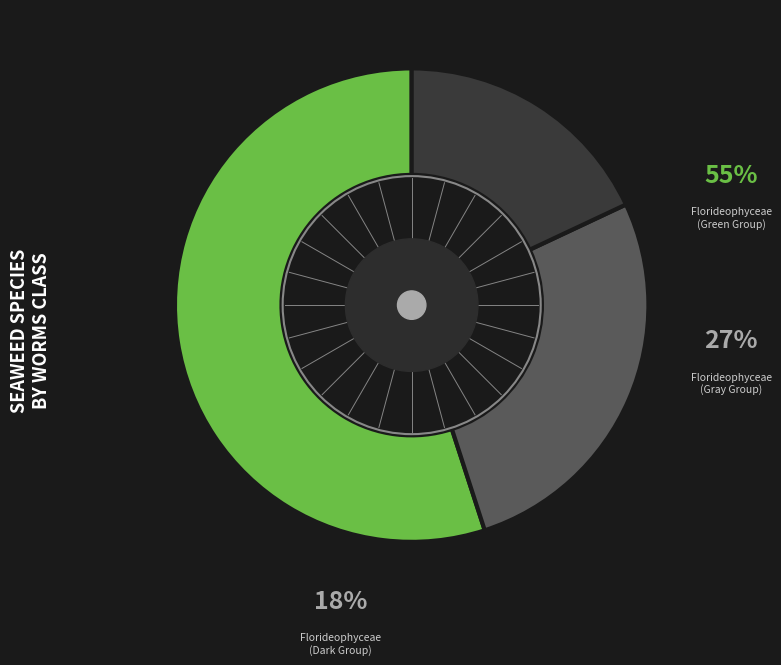

Is Palmaria palmata the majority of the pie?

No